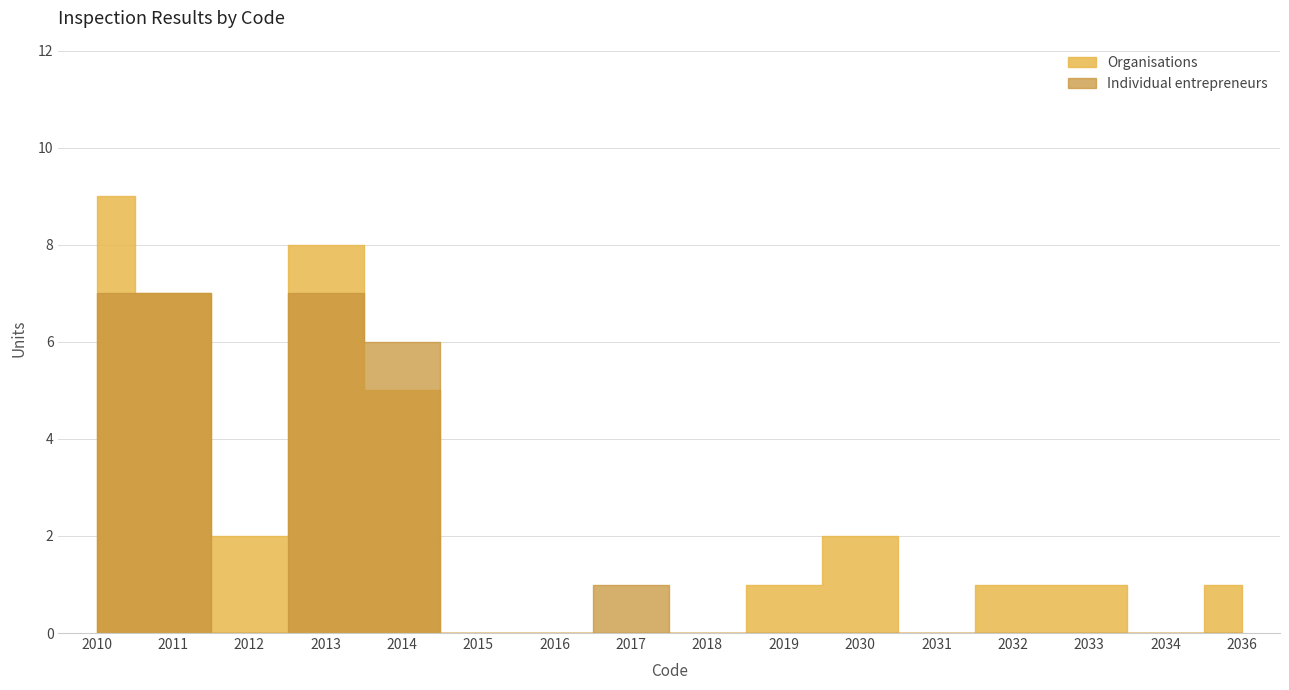

Which series has the largest total across all categories?

Organisations